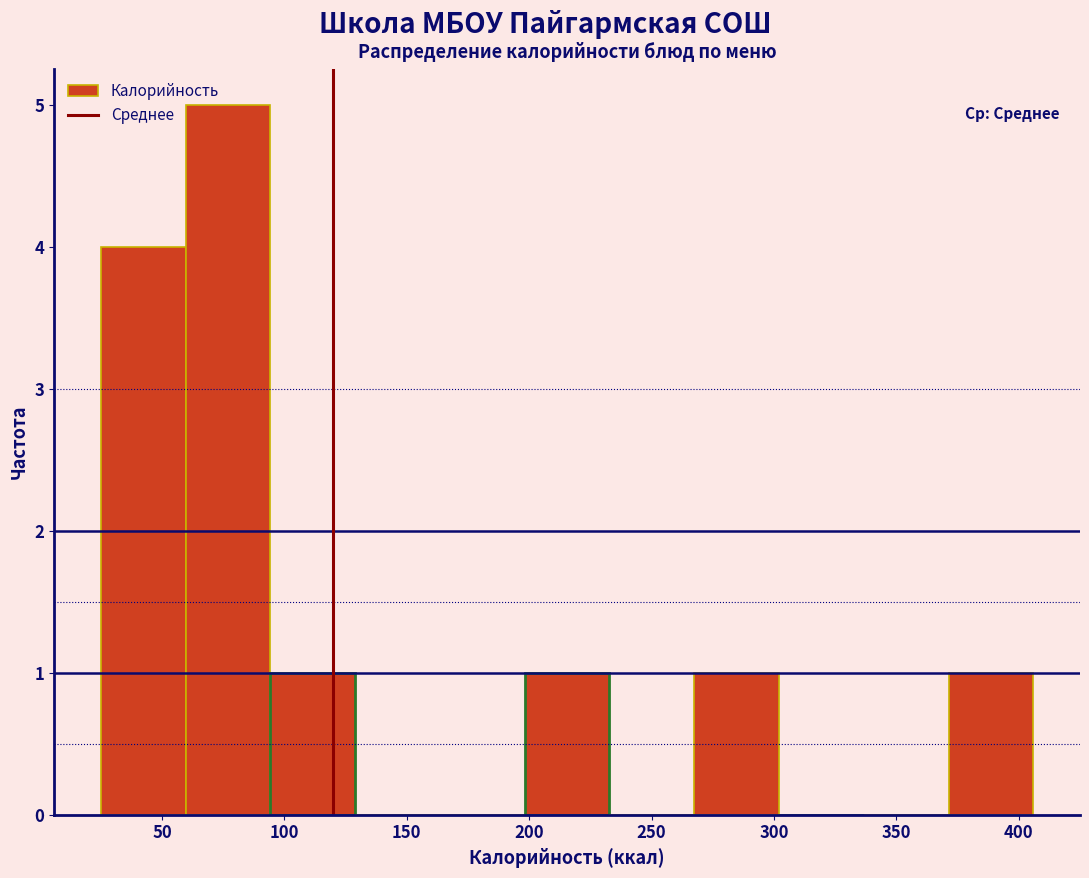

How tall is the bar that spans 25 to 60 on the x-axis? Neither the bar edges nor the heights are printed on the chart, so give them approximately, as read against the axes.

4